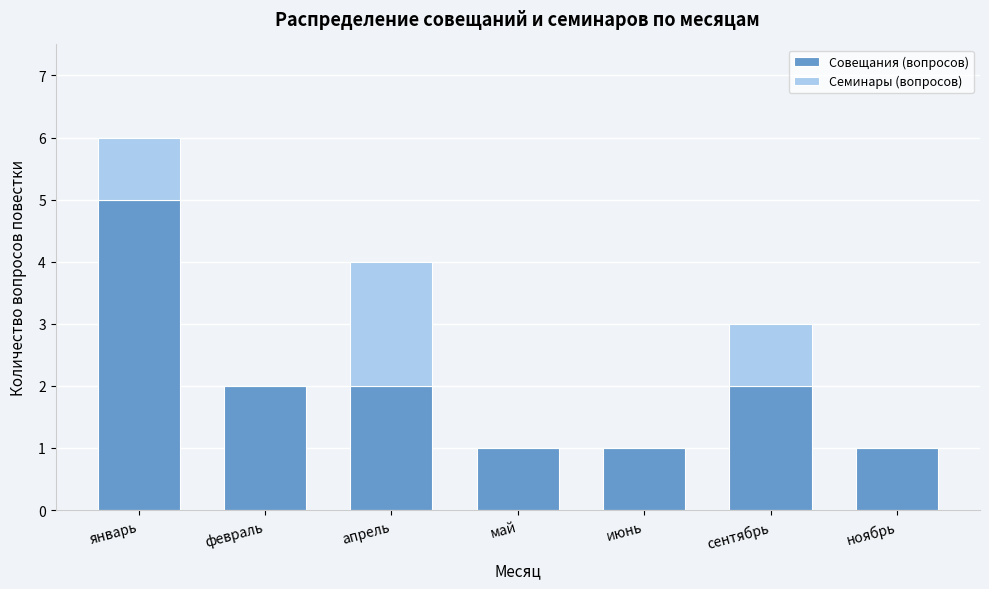

Reading left to right, transcribe the values for Совещания (вопросов).

январь=5	февраль=2	апрель=2	май=1	июнь=1	сентябрь=2	ноябрь=1